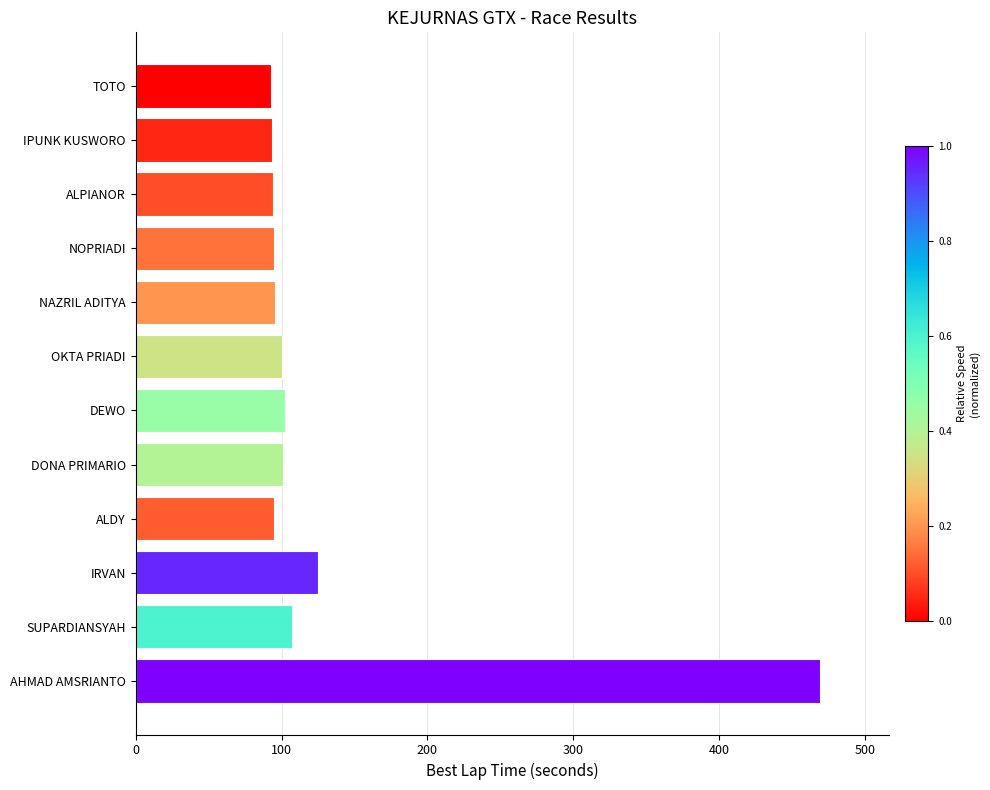

Where is the data nearest to the value 280?

IRVAN